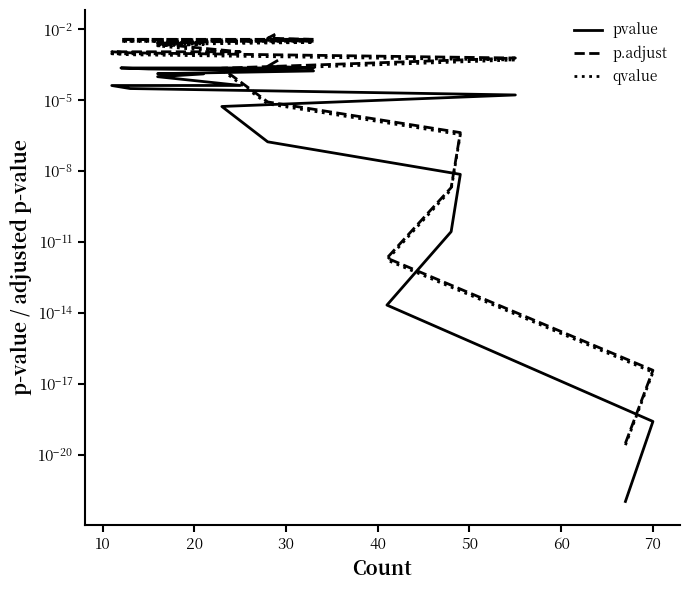

Is the value of pvalue at 20 greater than the value of p.adjust at 10?

Yes